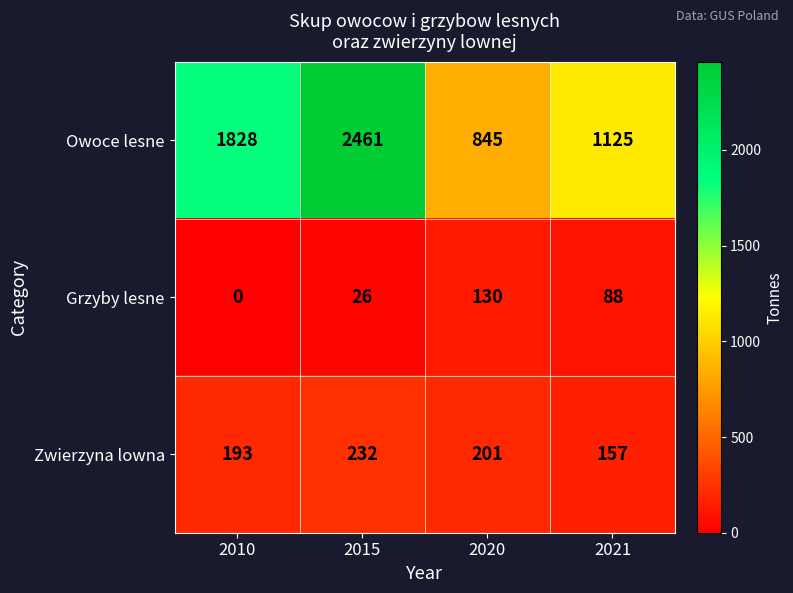

The value of Zwierzyna lowna at 2010 is 193. True or false?

True